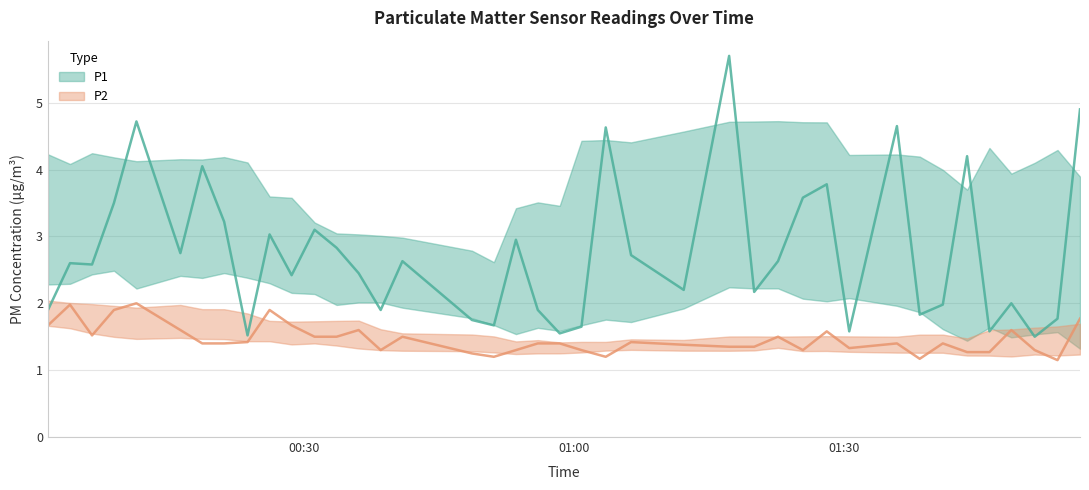

The P1 series shows 2.4 at 4. True or false?

False